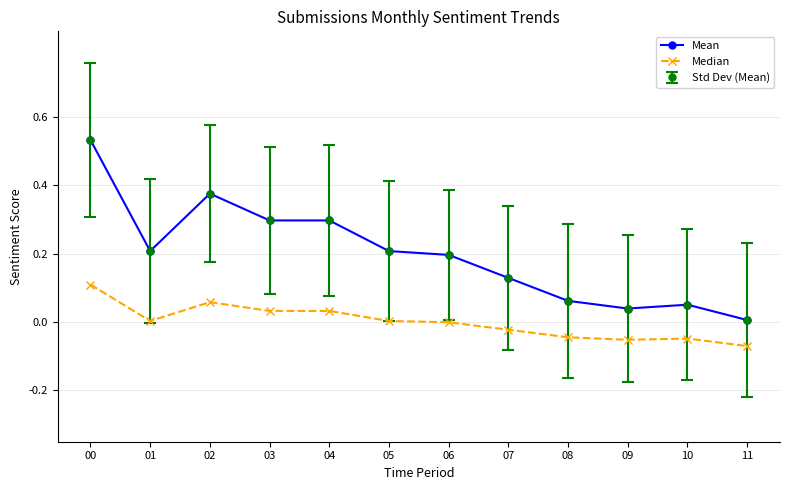

Where is the first local minimum for Mean?

01